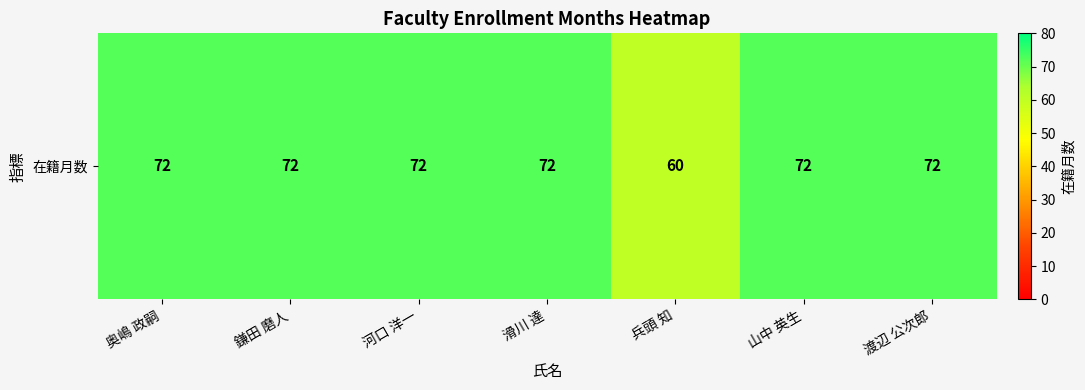

How many values are below 72?

1